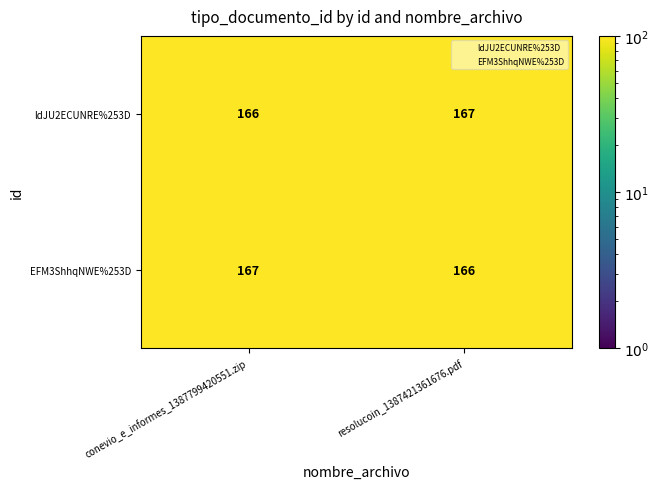

How many series are shown in this chart?

2